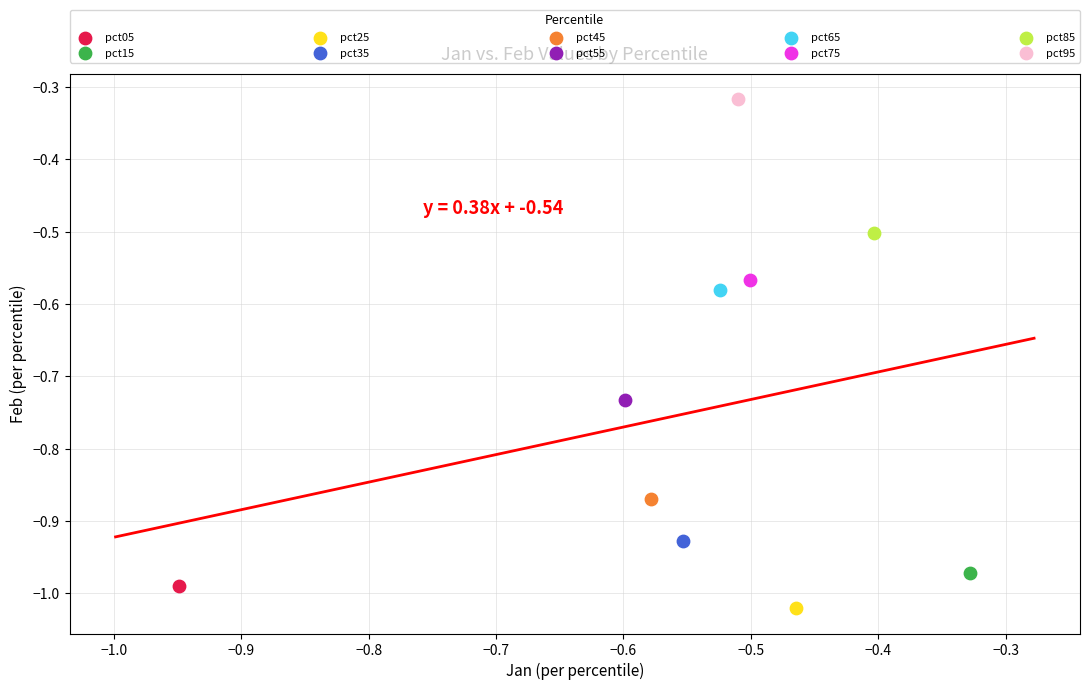

Which series contains the lowest Y value?

pct25